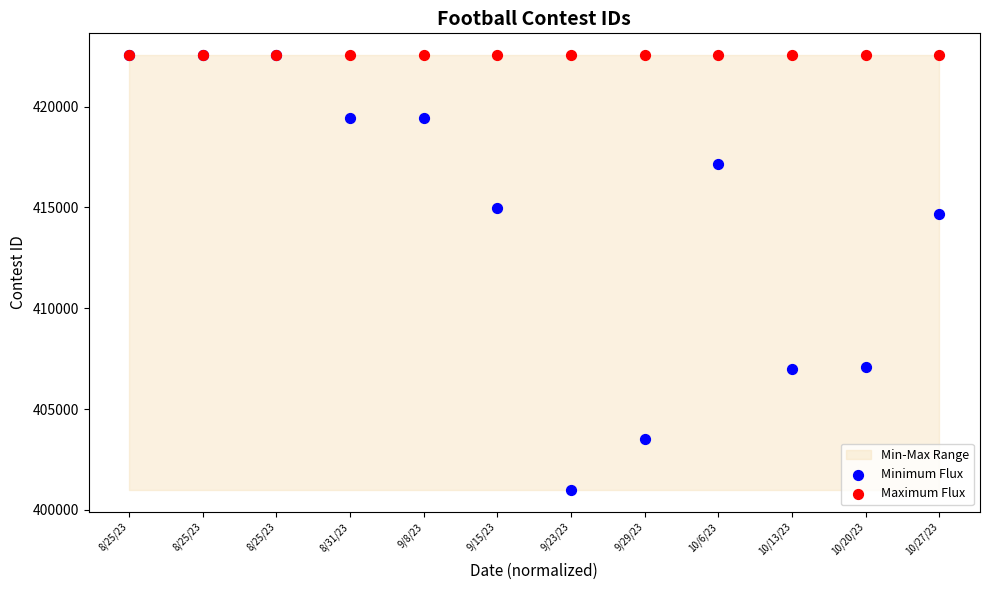

In the Minimum Flux series, what Y value is closest to 411771?

414681